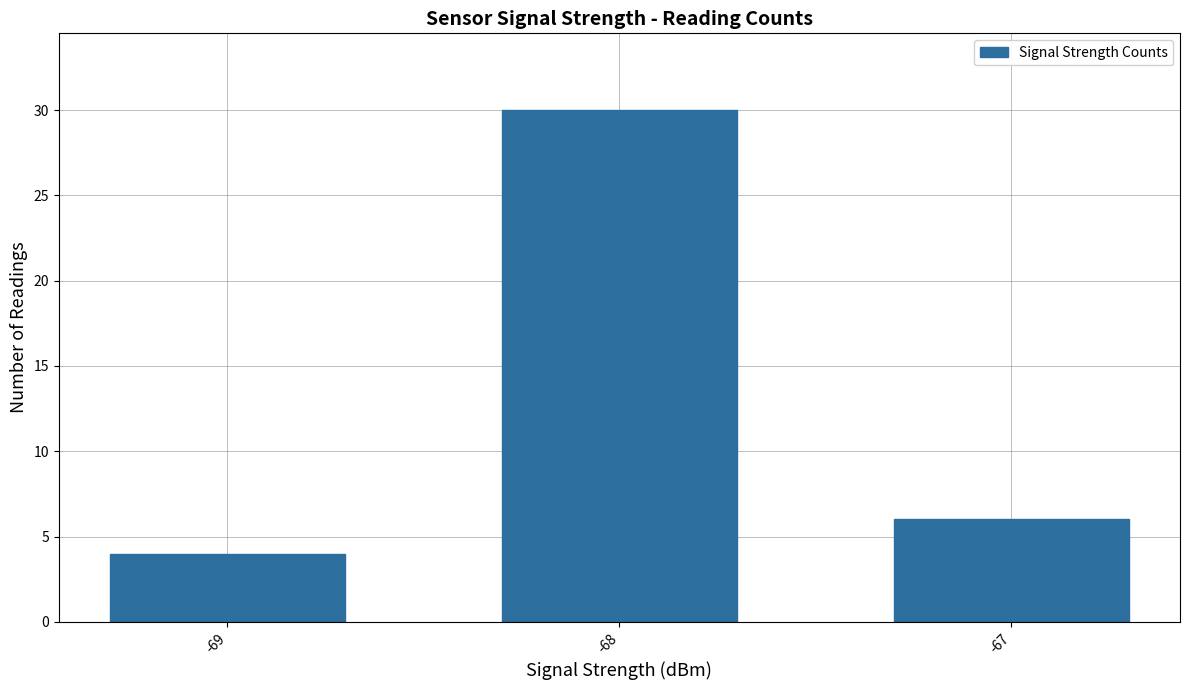

Reading right to left, extract all data points from this chart.

6	30	4